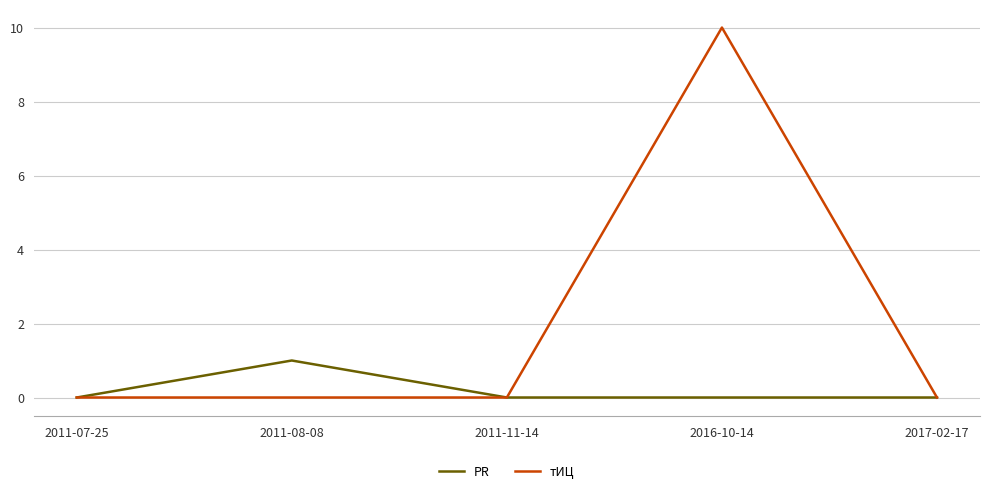

At which label does тИЦ reach its peak?

2016-10-14